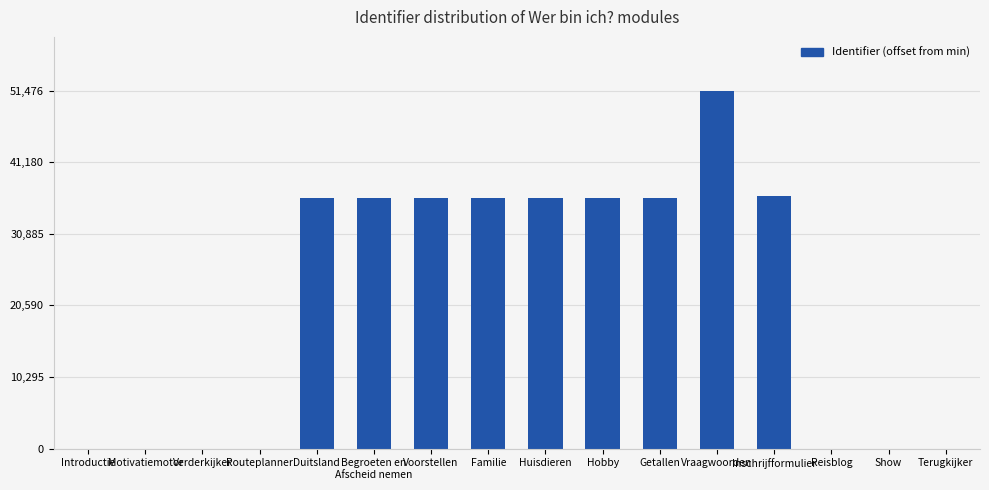

Which label corresponds to the largest value in the chart?

Vraagwoorden